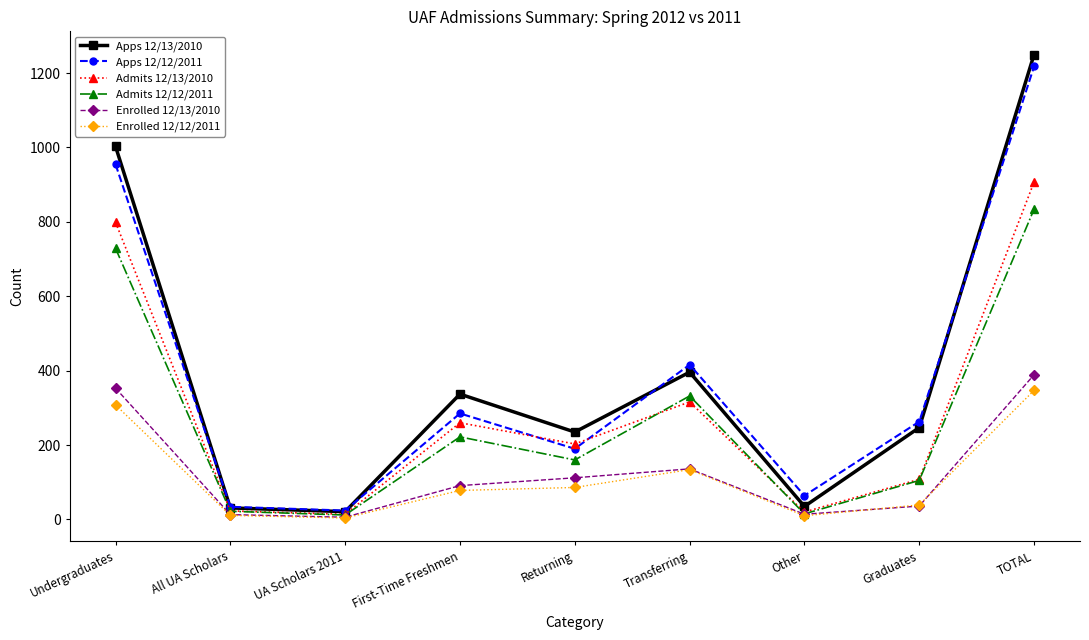

At which label is Apps 12/13/2010 closest to 635?

Transferring